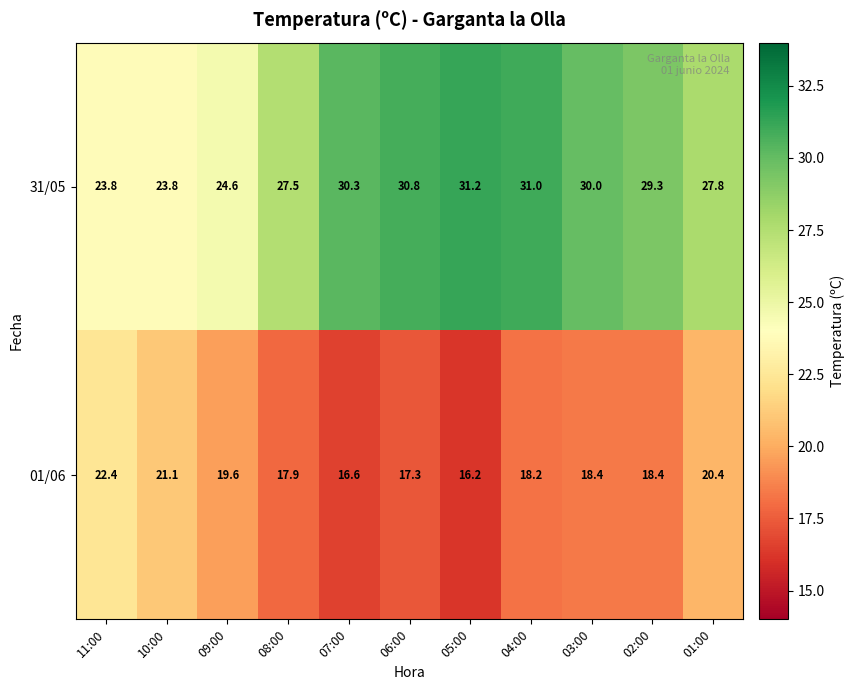

What is the maximum value shown in the chart?

31.2